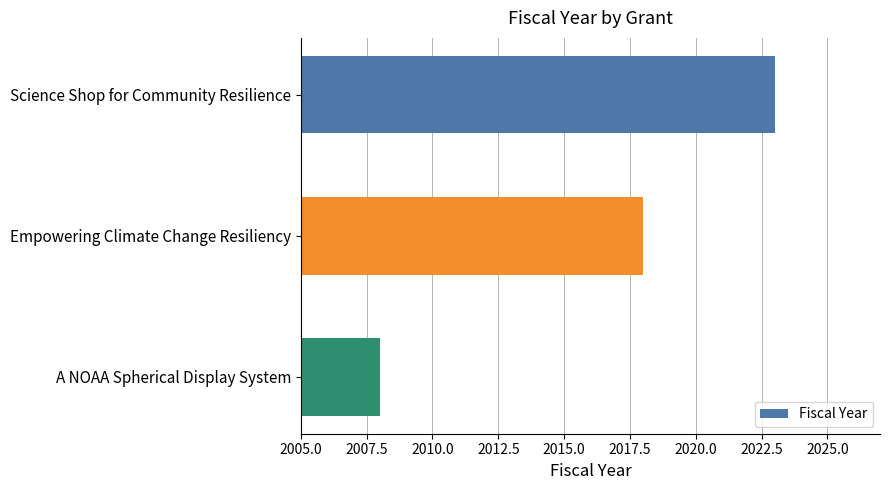

At which label is the value closest to 2015?

Empowering Climate Change Resiliency